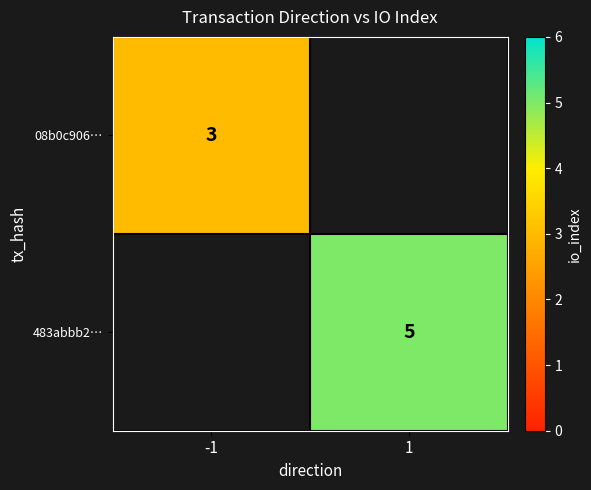

Count the number of data series in this chart.

2